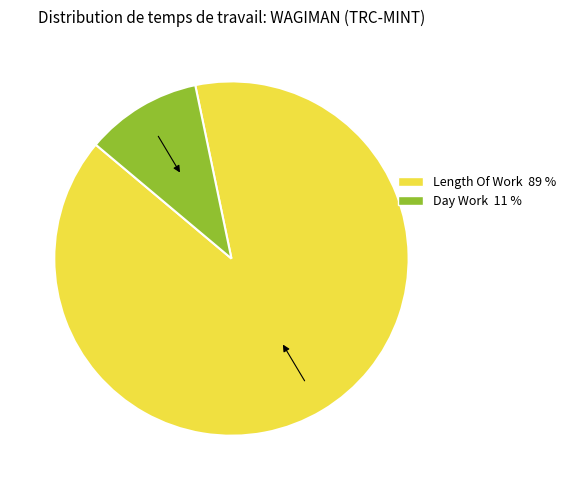

Is there a majority slice in this chart?

Yes